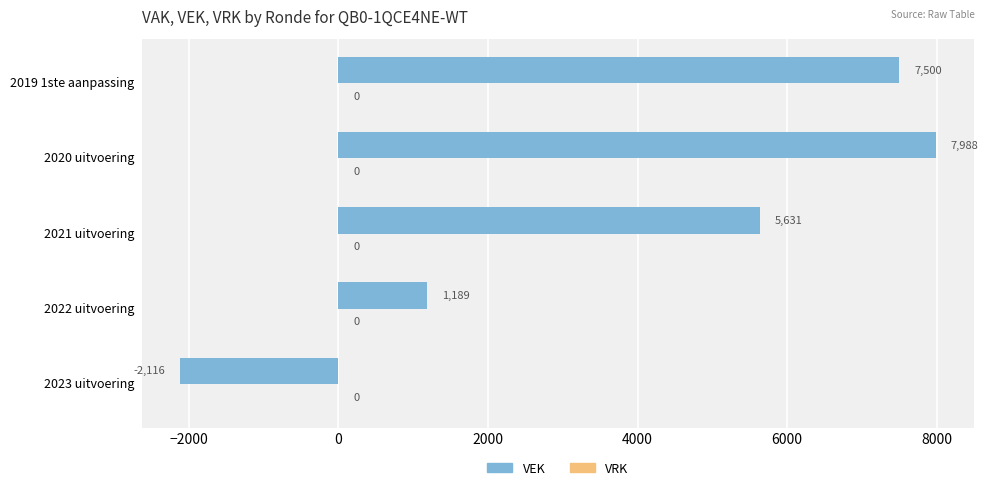

Does the chart contain any negative values?

Yes